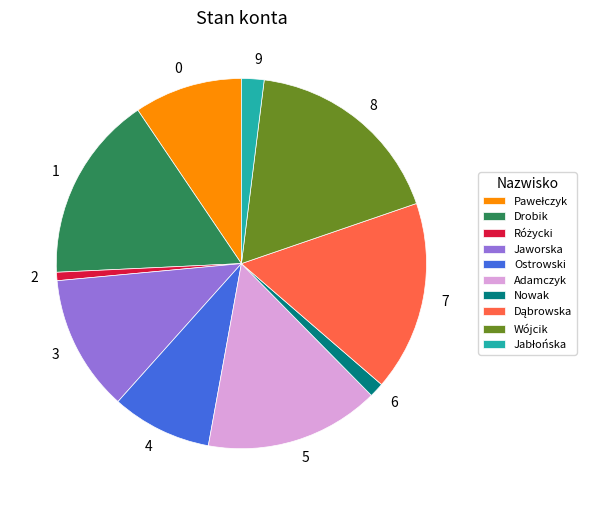

What is the ratio of the value at 6 to the value at 9?

0.7